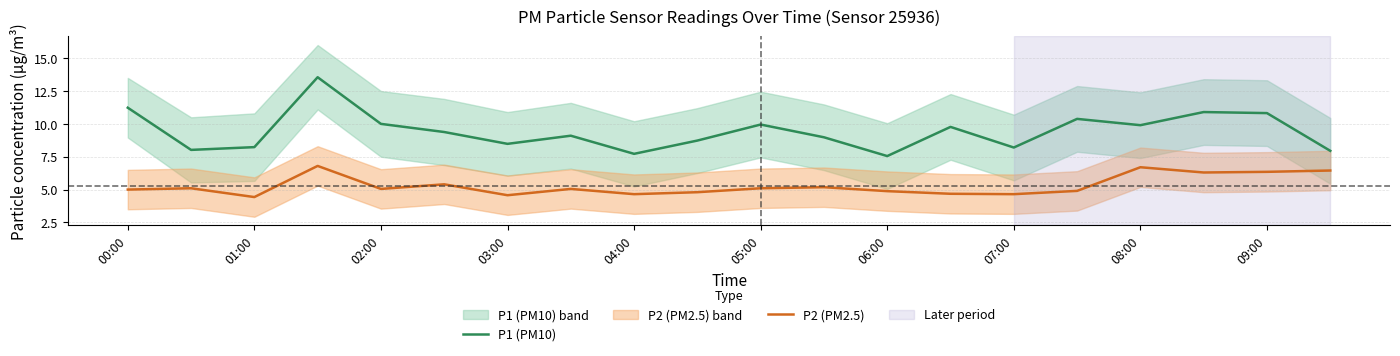

True or false: P2 (PM2.5) has more than 0 points higher than both neighbors.

True